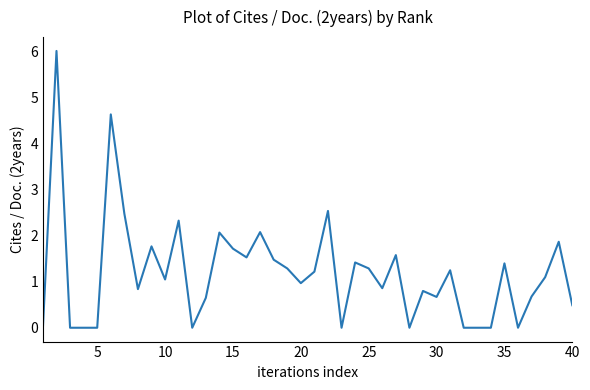

What is the greatest value displayed?

6.0